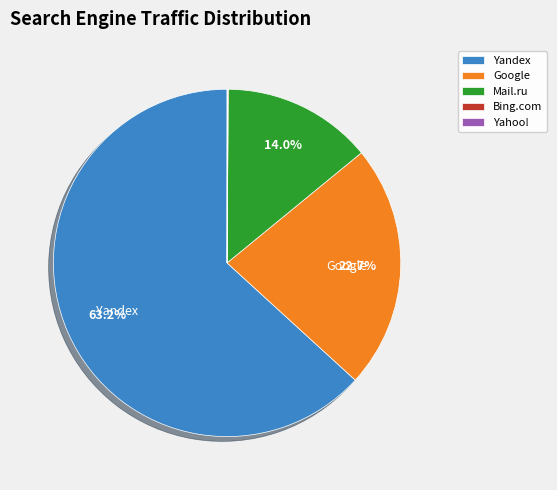

To the nearest percent, what is the difference between the largest and smallest slice percentages?

63%